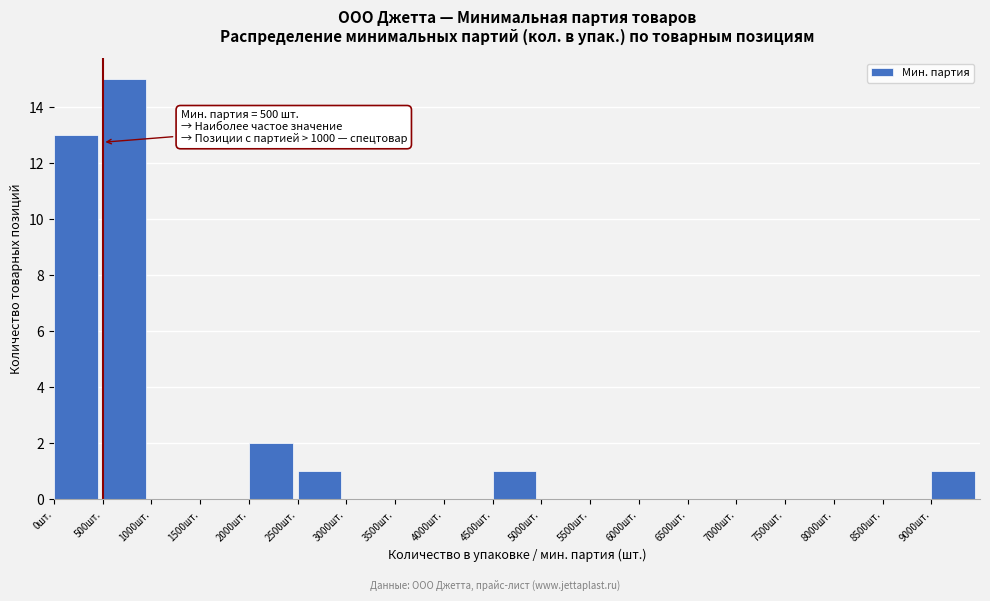

Over which range of the x-axis is the bar tallest?

500 to 1000